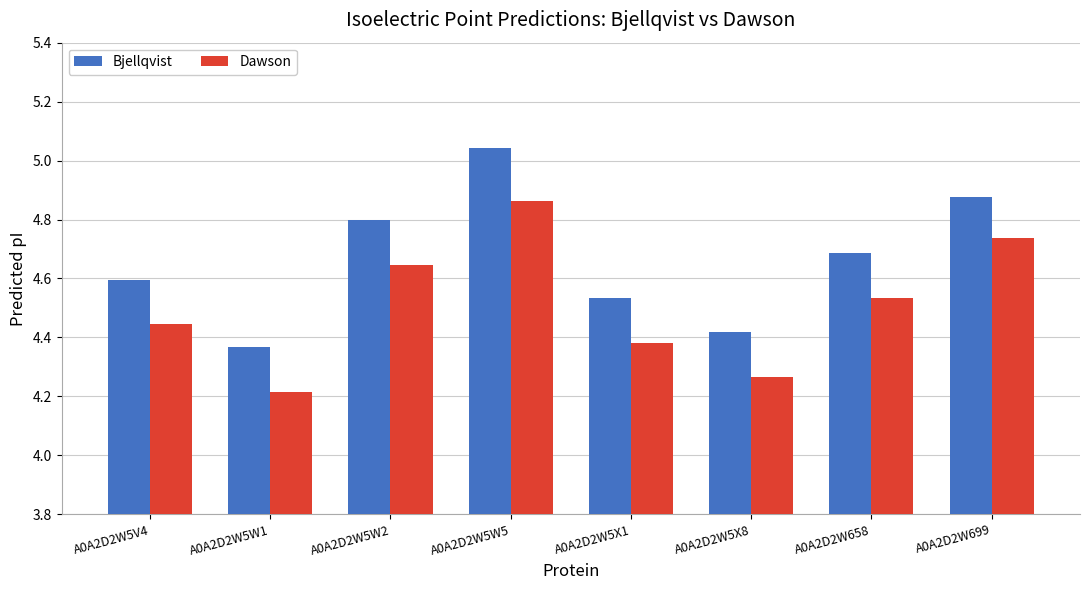

Rank the categories by Bjellqvist value from lowest to highest.

A0A2D2W5W1, A0A2D2W5X8, A0A2D2W5X1, A0A2D2W5V4, A0A2D2W658, A0A2D2W5W2, A0A2D2W699, A0A2D2W5W5